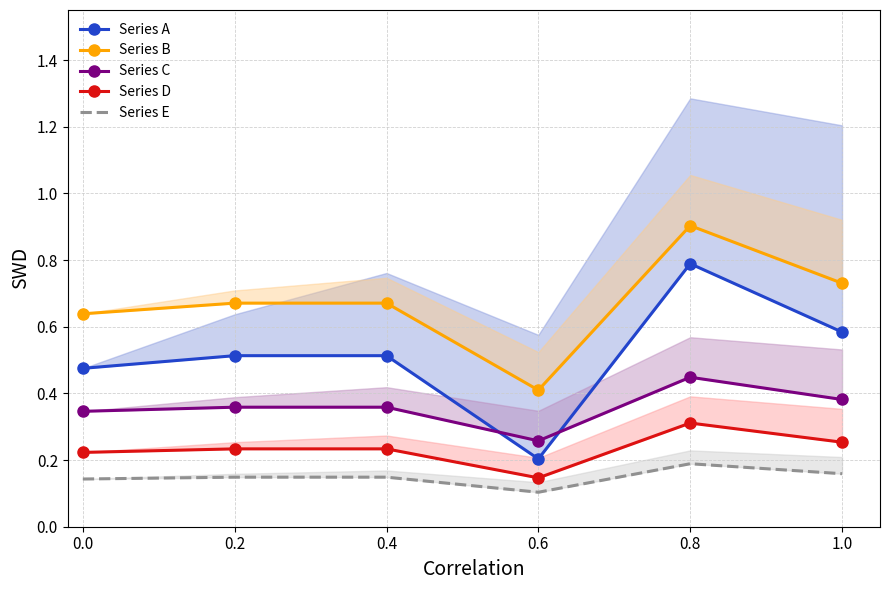

True or false: Series E and Series A intersect in this chart.

False